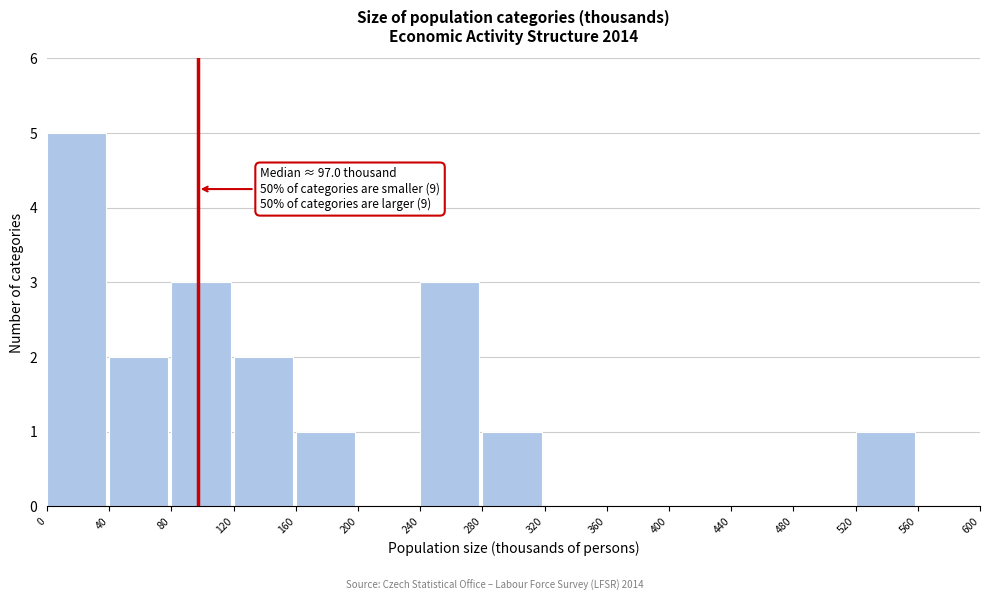

Over which range of the x-axis is the bar tallest?

0 to 40